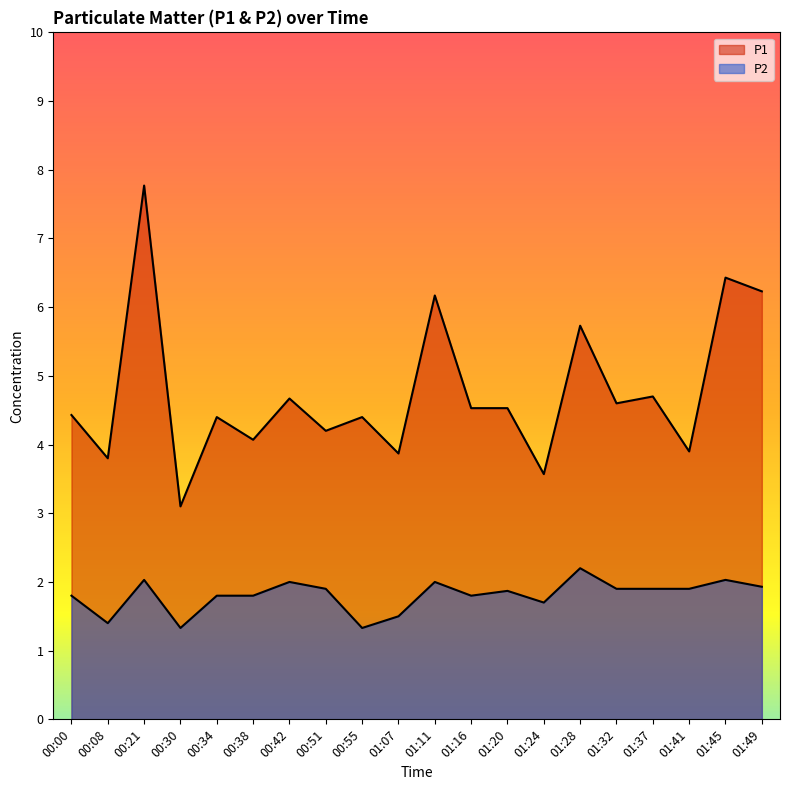

List the series in order of their overall mean, highest first.

P1, P2